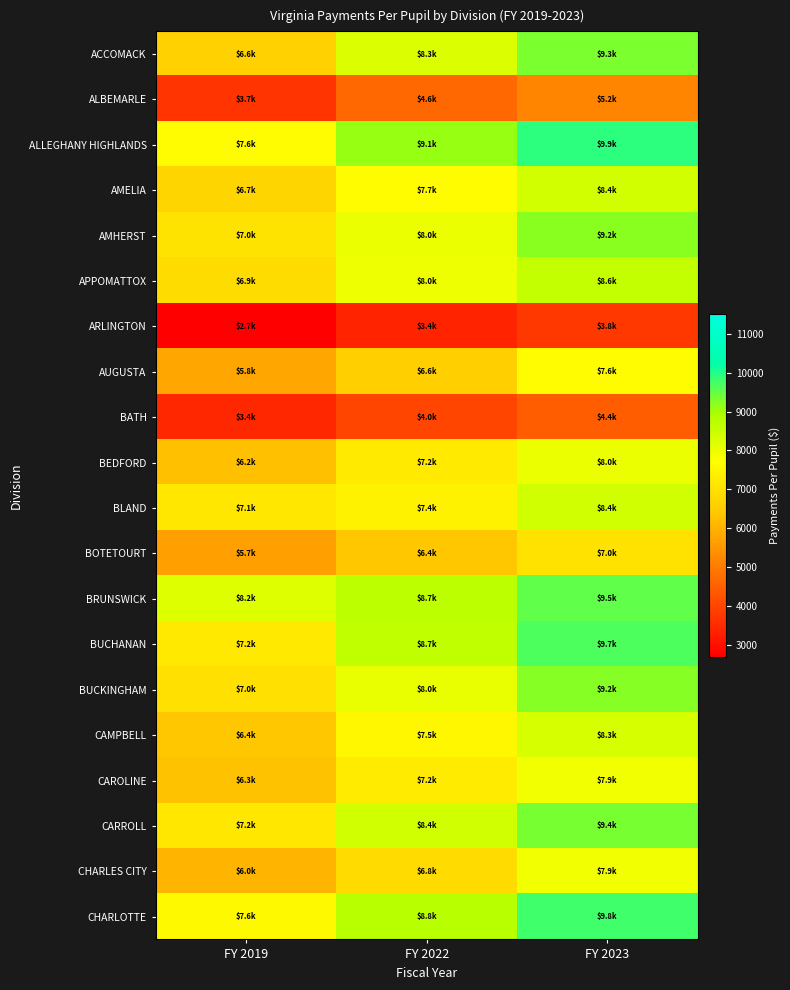

How many distinct data groups are displayed?

20